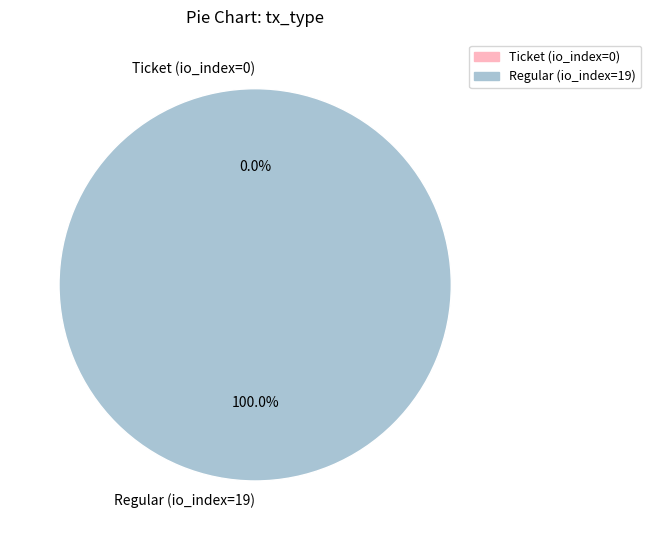

Rank the categories by value from highest to lowest.

Regular (io_index=19), Ticket (io_index=0)